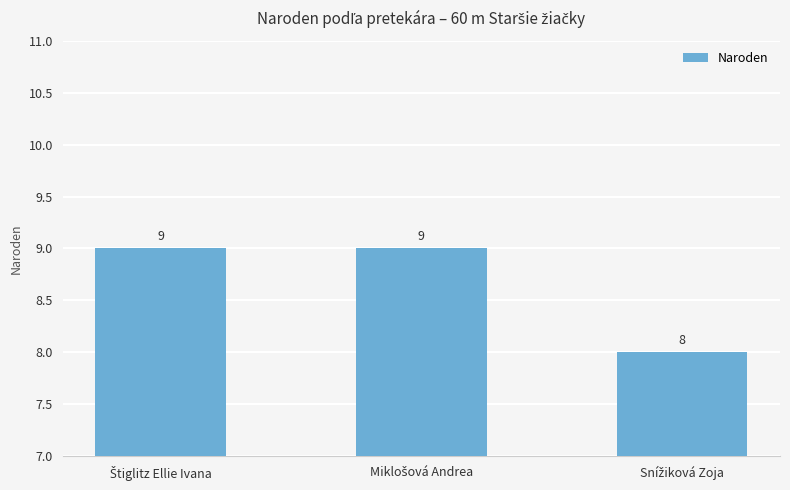

What is the sum of all values?

26